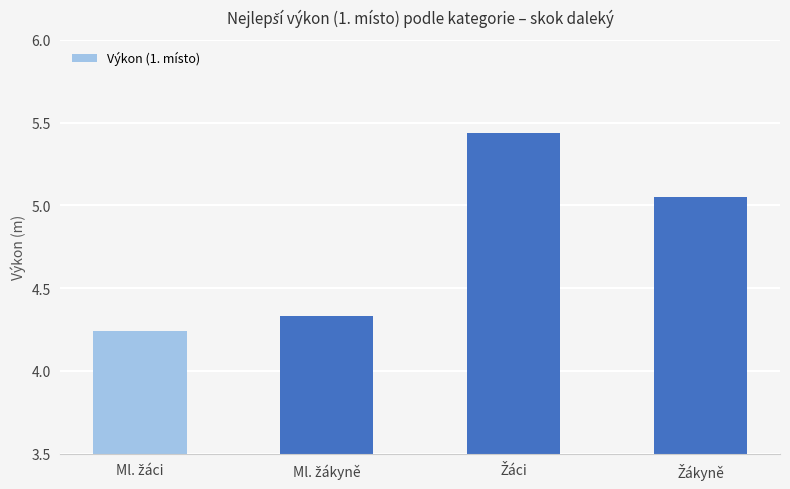

How many bars are there in total?

4